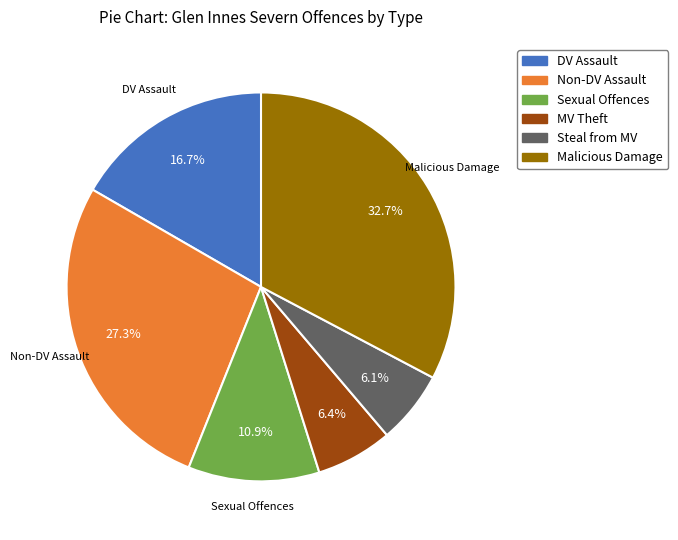

To the nearest percent, what is the difference between the largest and smallest slice percentages?

27%